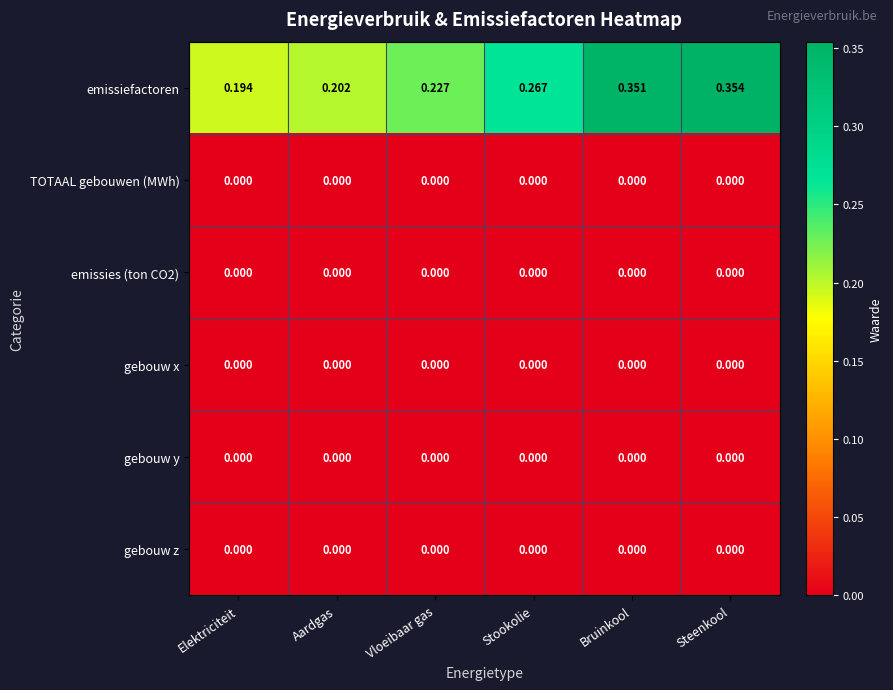

Which series has the widest spread of values?

emissiefactoren